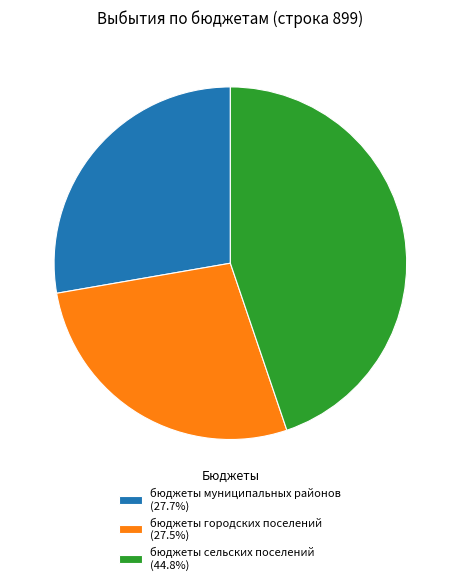

The бюджеты городских поселений slice represents 27% of the pie. True or false?

True